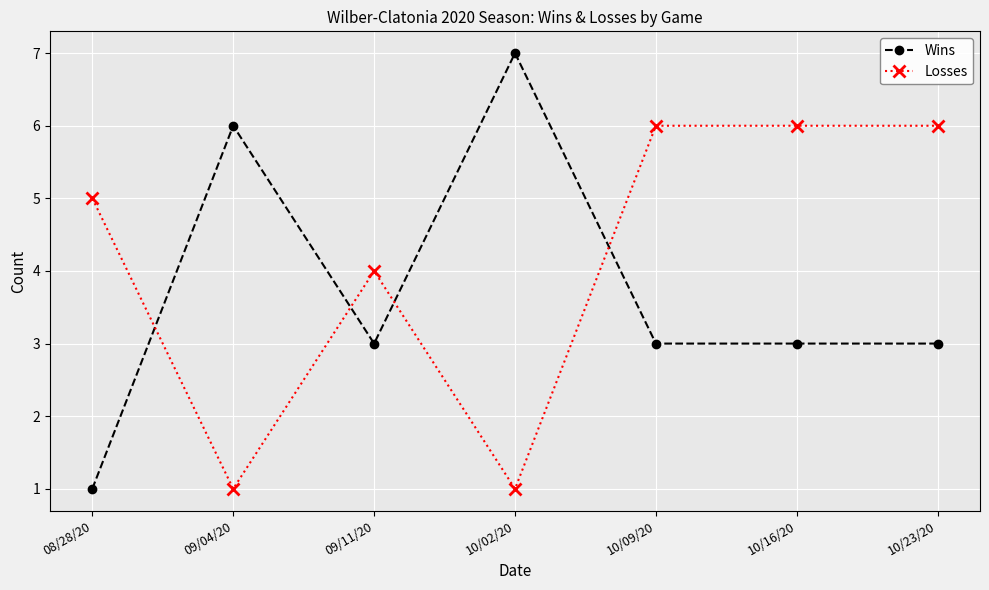

Reading right to left, what are all the values shown in this chart?

Wins: 10/23/20=3	10/16/20=3	10/09/20=3	10/02/20=7	09/11/20=3	09/04/20=6	08/28/20=1
Losses: 10/23/20=6	10/16/20=6	10/09/20=6	10/02/20=1	09/11/20=4	09/04/20=1	08/28/20=5